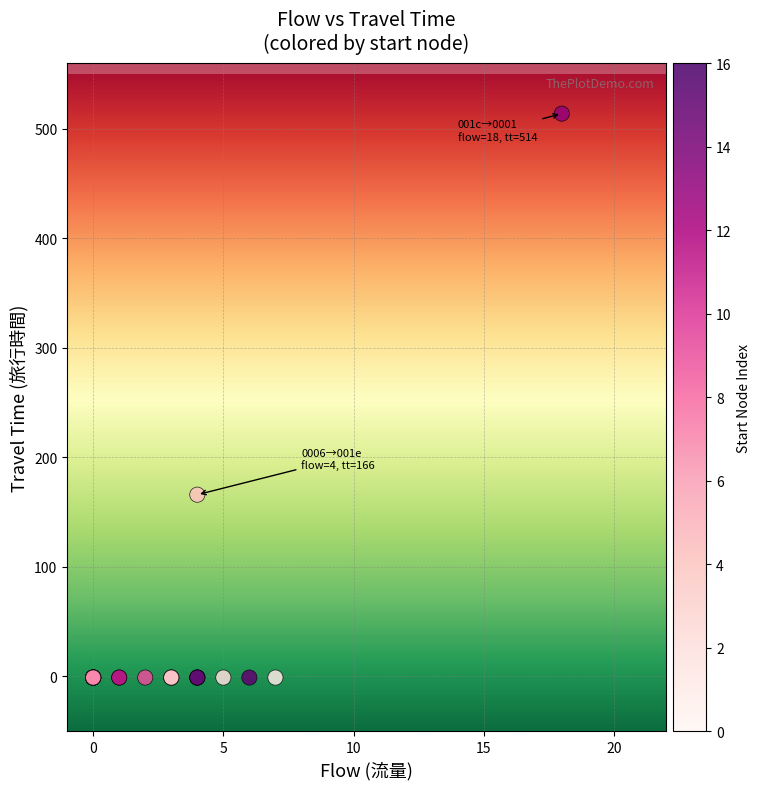

What Y value in the scatter plot is closest to 256?

166